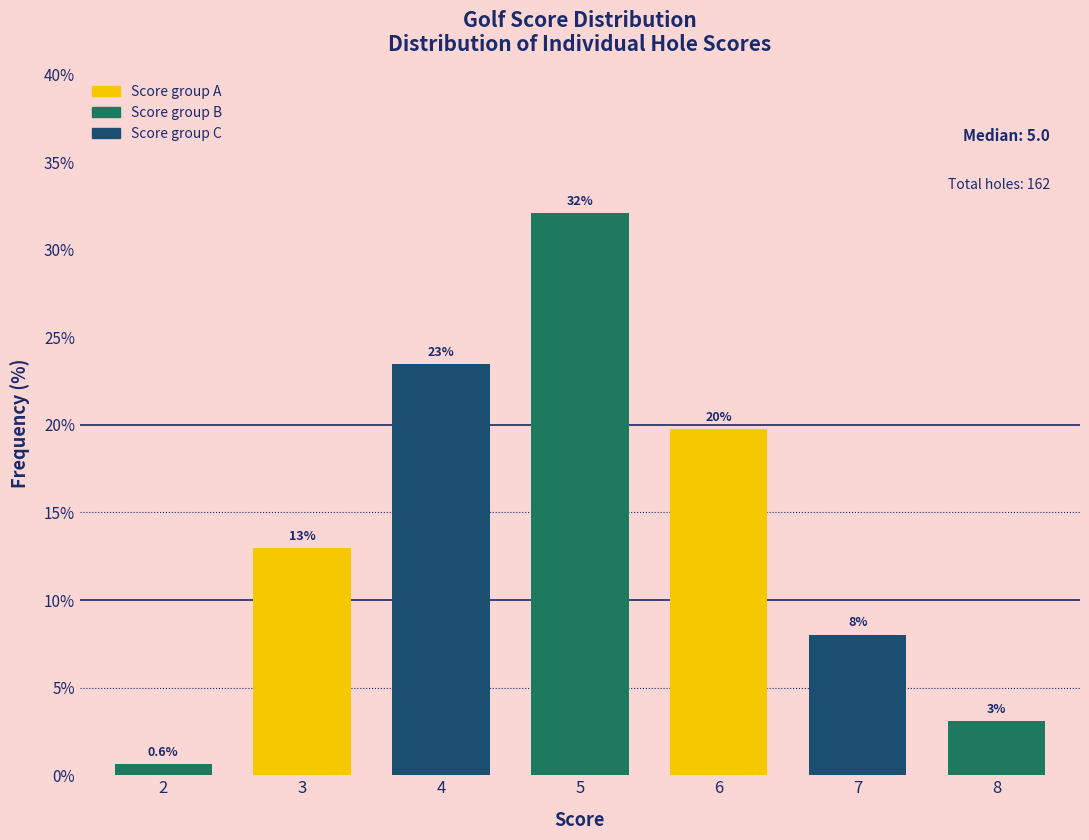

Reading right to left, transcribe all the data shown in this chart.

3.1	8.0	19.8	32.1	23.5	13.0	0.6